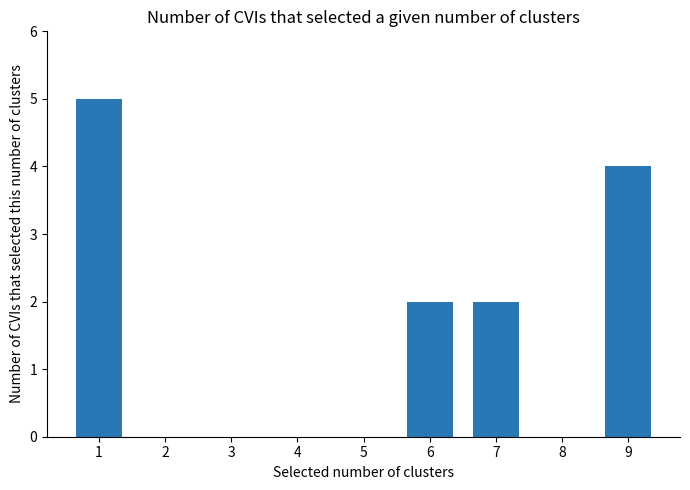

What is the greatest value displayed?

5